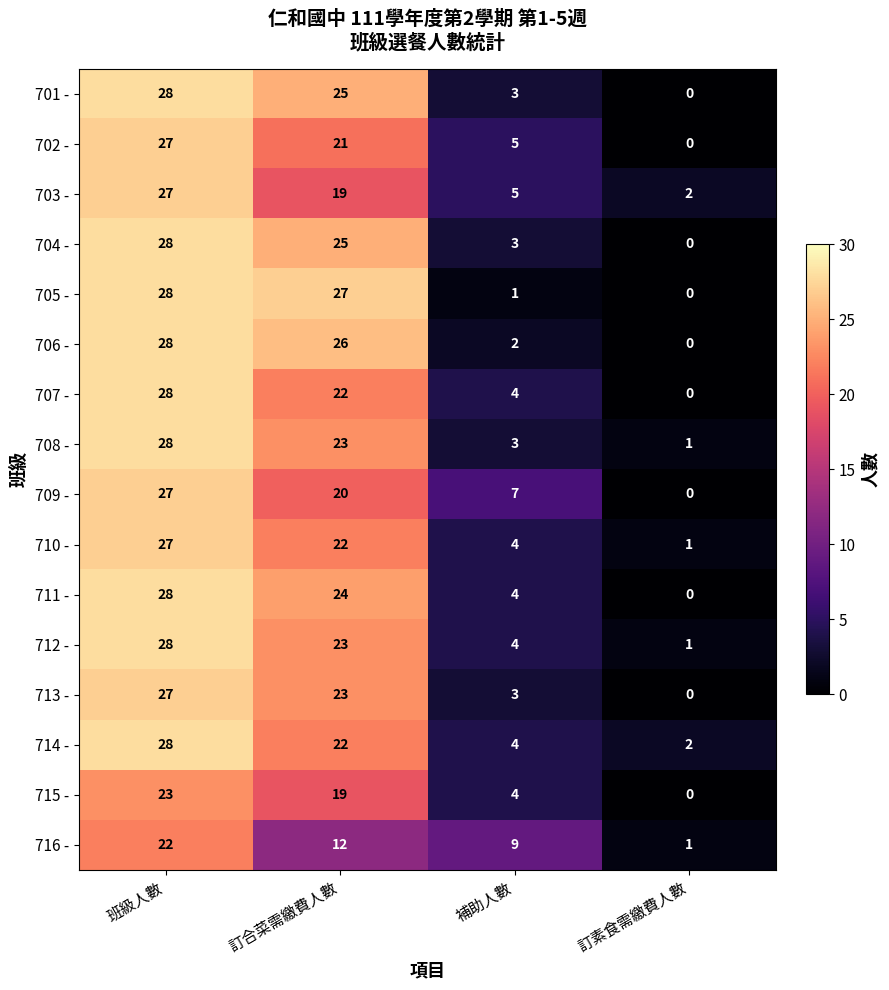

The value of 713 - at 班級人數 is 13. True or false?

False